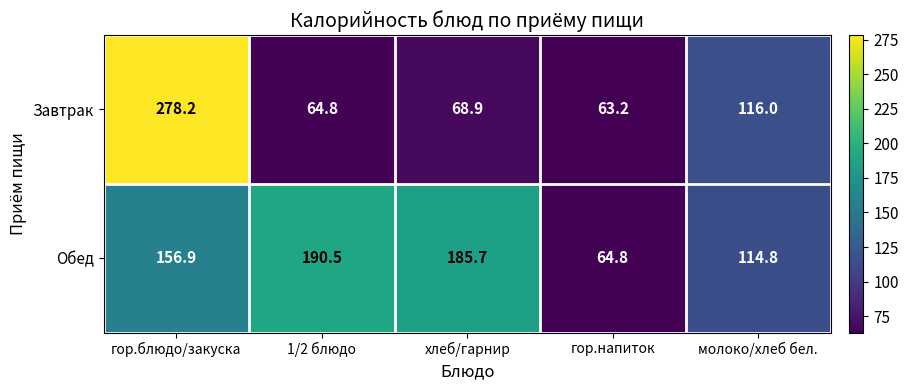

Reading left to right, transcribe all the data shown in this chart.

Завтрак: 278.2	64.8	68.9	63.2	116.0
Обед: 156.9	190.5	185.7	64.8	114.8